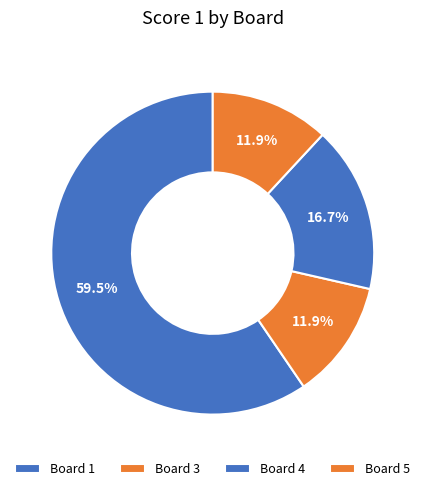

Count the number of slices in the pie.

4